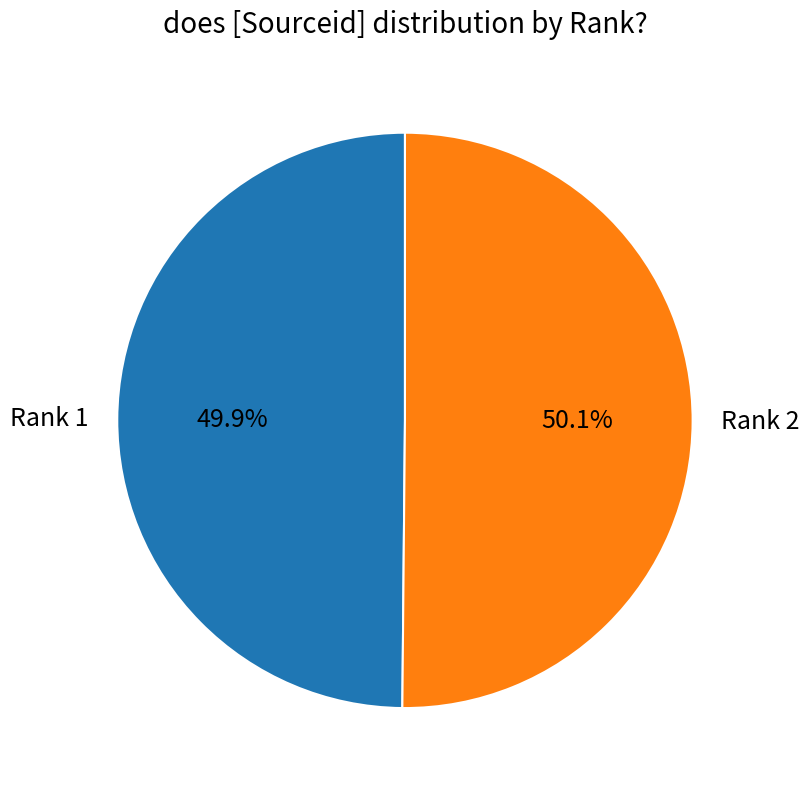

What percentage is the Rank 2 slice, to the nearest percent?

50%